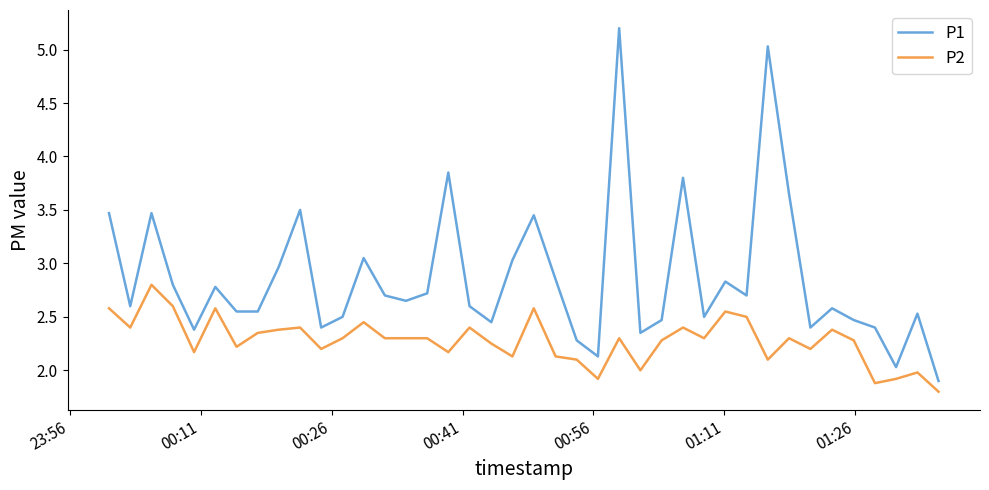

True or false: P1 and P2 intersect in this chart.

False